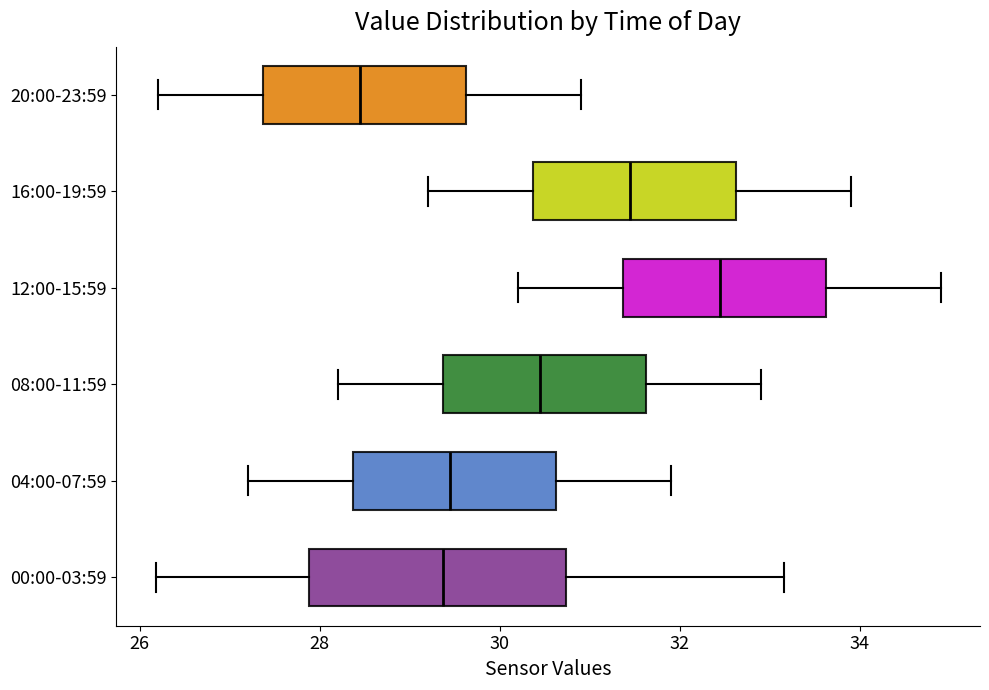

Which box is the widest, from its left edge to its right edge?

00:00-03:59